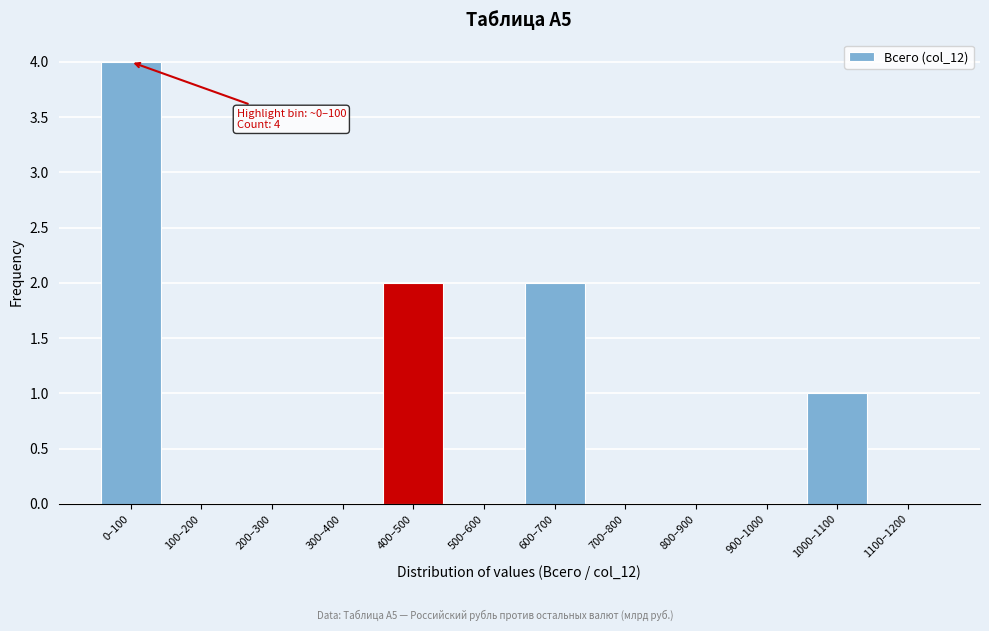

Reading left to right, list all the values displayed in this chart.

0–100=4	100–200=0	200–300=0	300–400=0	400–500=2	500–600=0	600–700=2	700–800=0	800–900=0	900–1000=0	1000–1100=1	1100–1200=0